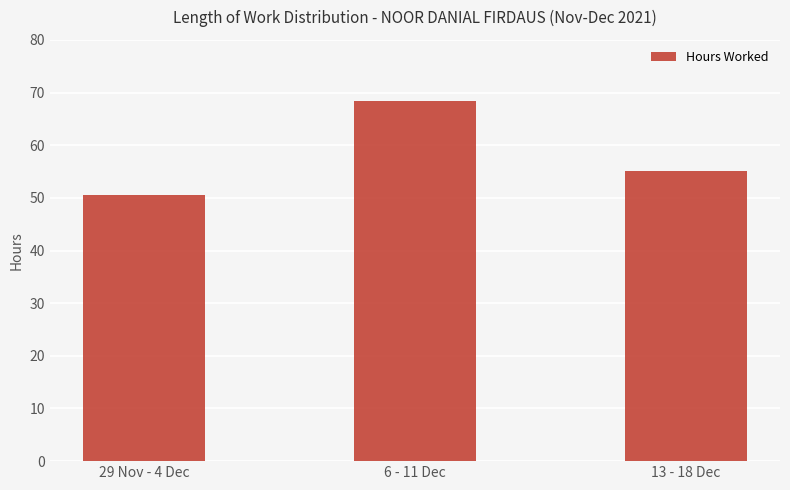

What is the average value?

58.0